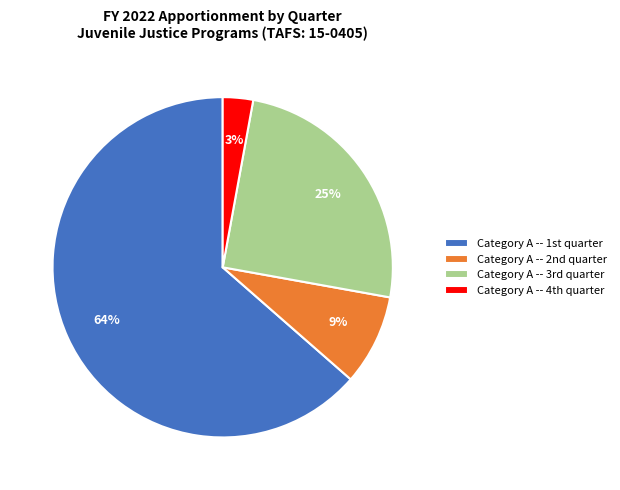

Rank the categories by value from lowest to highest.

Category A -- 4th quarter, Category A -- 2nd quarter, Category A -- 3rd quarter, Category A -- 1st quarter